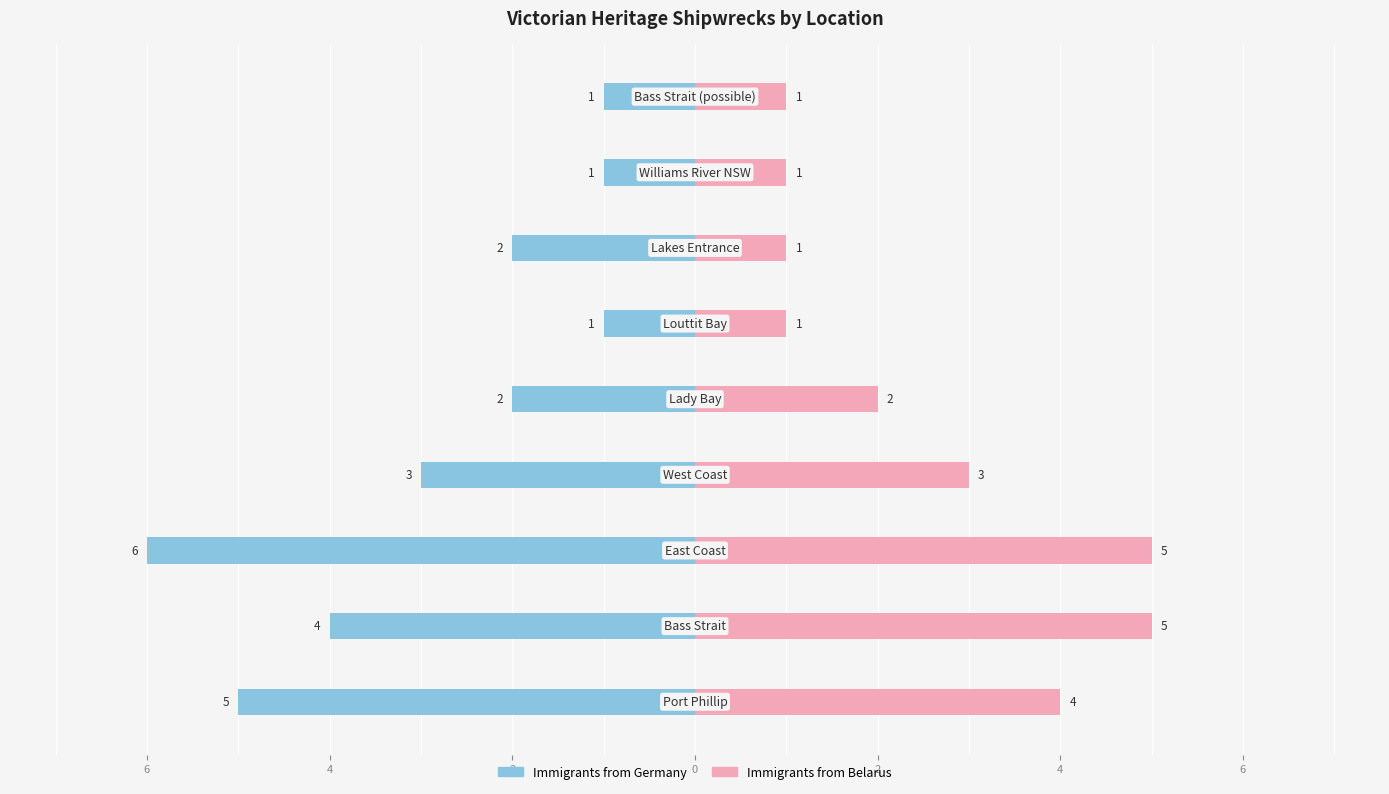

What is the difference between the second highest and second lowest values in the Immigrants from Germany series?

4